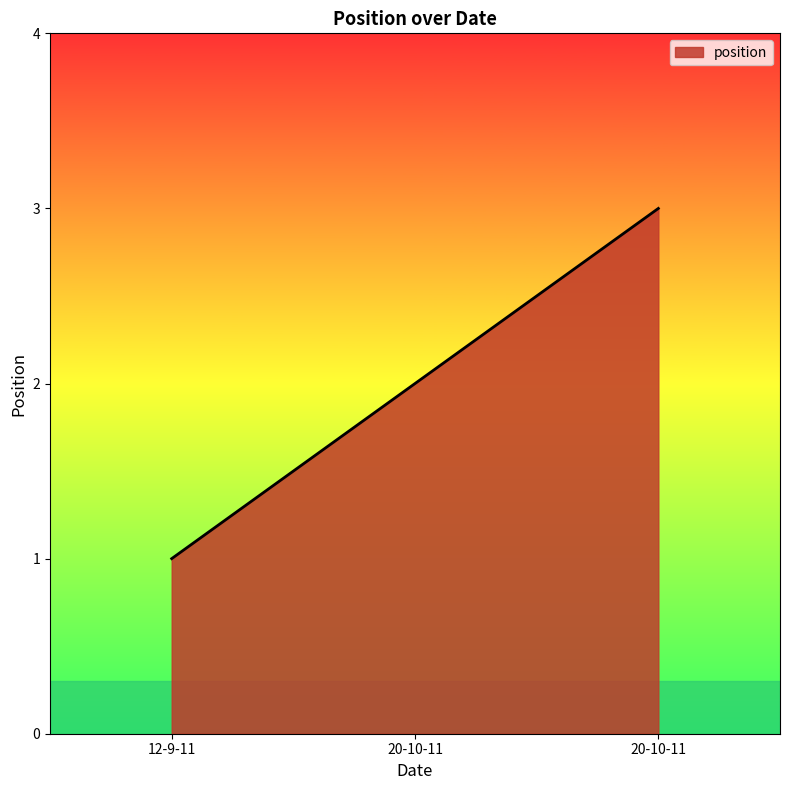

What is the difference between the values at 12-9-11 and 20-10-11?

2